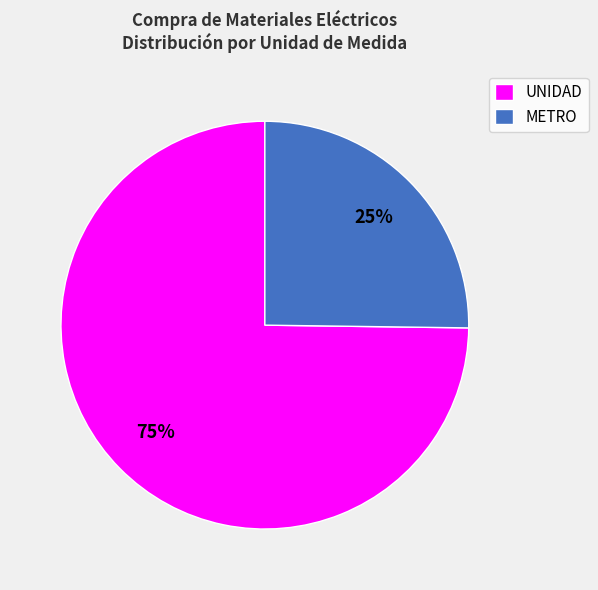

Which category has the biggest portion of the pie?

UNIDAD